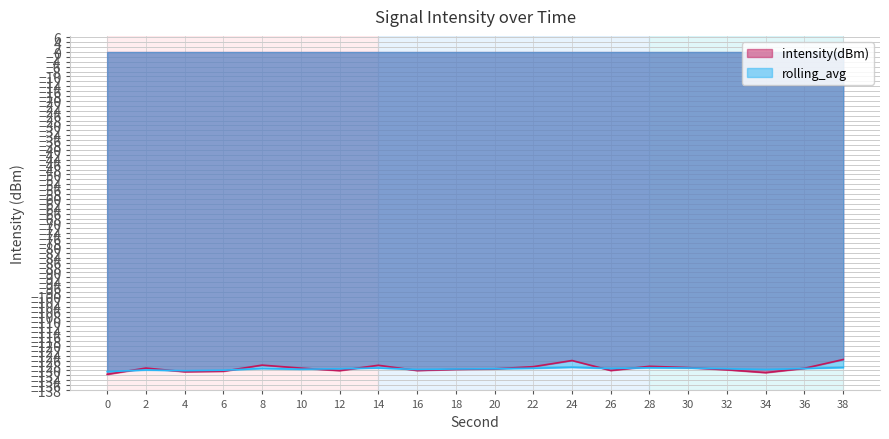

Where is rolling_avg nearest to the value -129?

14